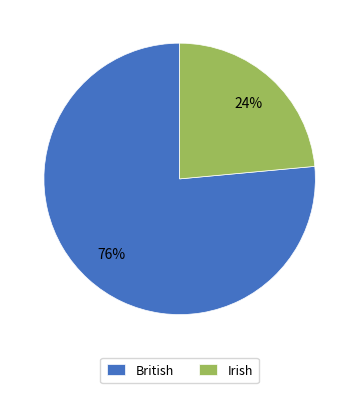

Is there a majority slice in this chart?

Yes